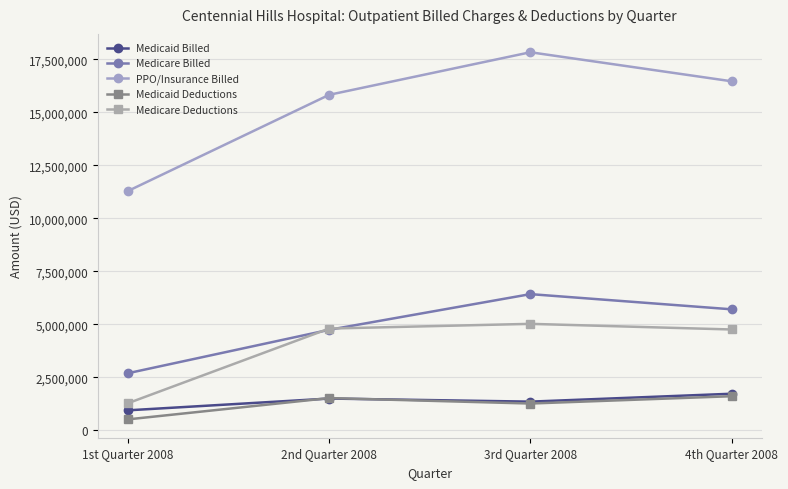

What is the minimum value shown in the chart?

522929